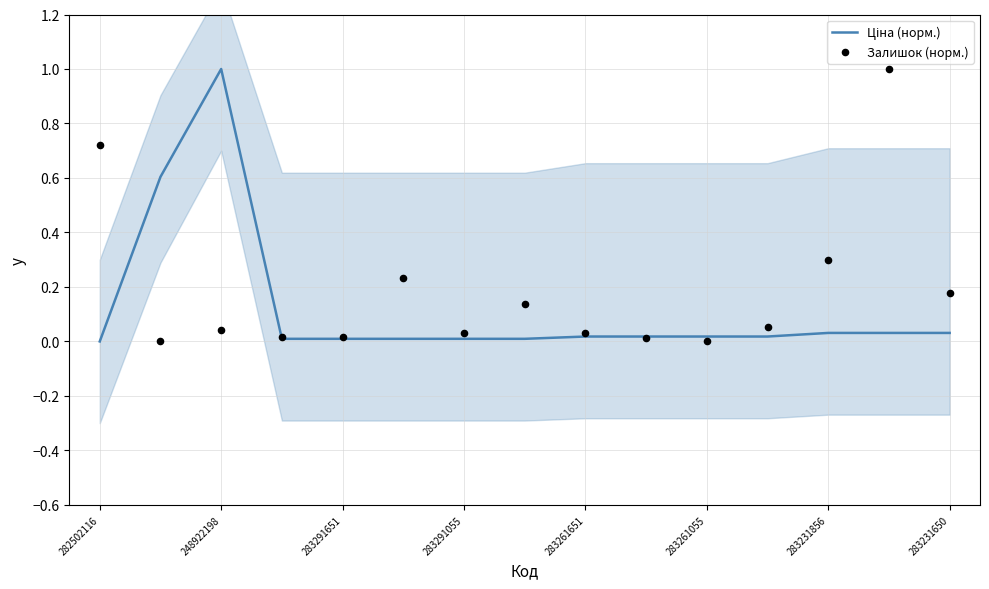

What are all the series names shown in the legend?

Ціна (норм.), Залишок (норм.)